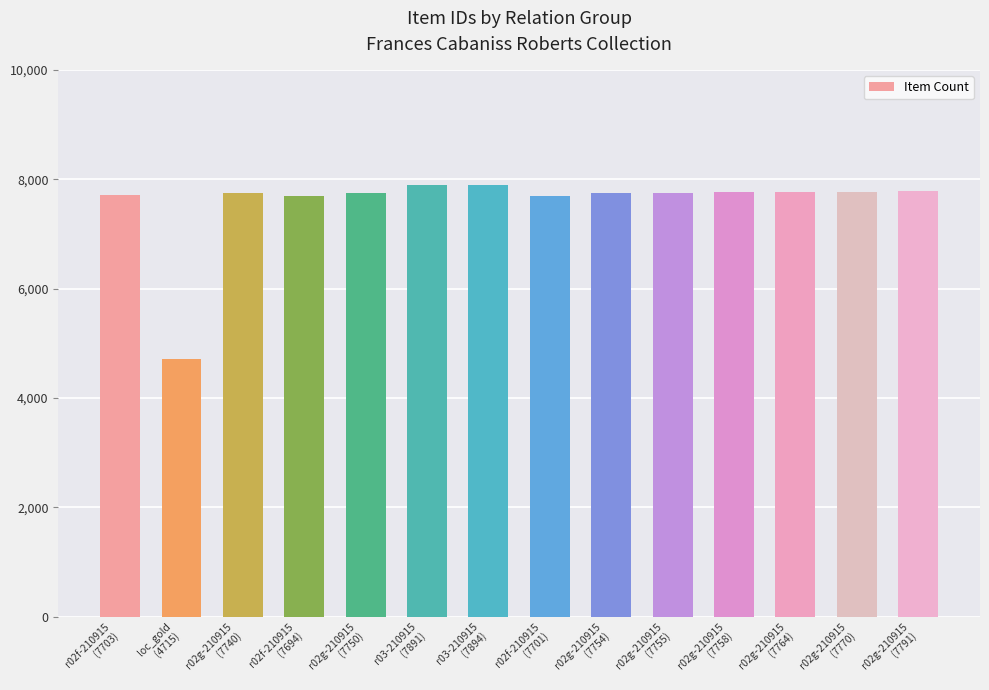

What is the value of the 8th bar from the left?

7701